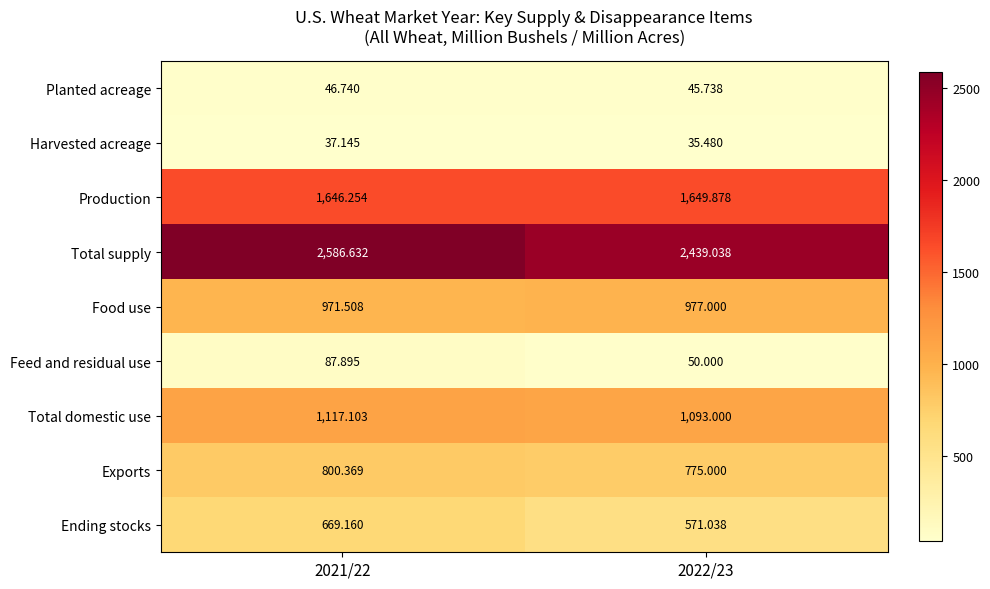

Between 2021/22 and 2022/23, which series saw the biggest shift?

Total supply